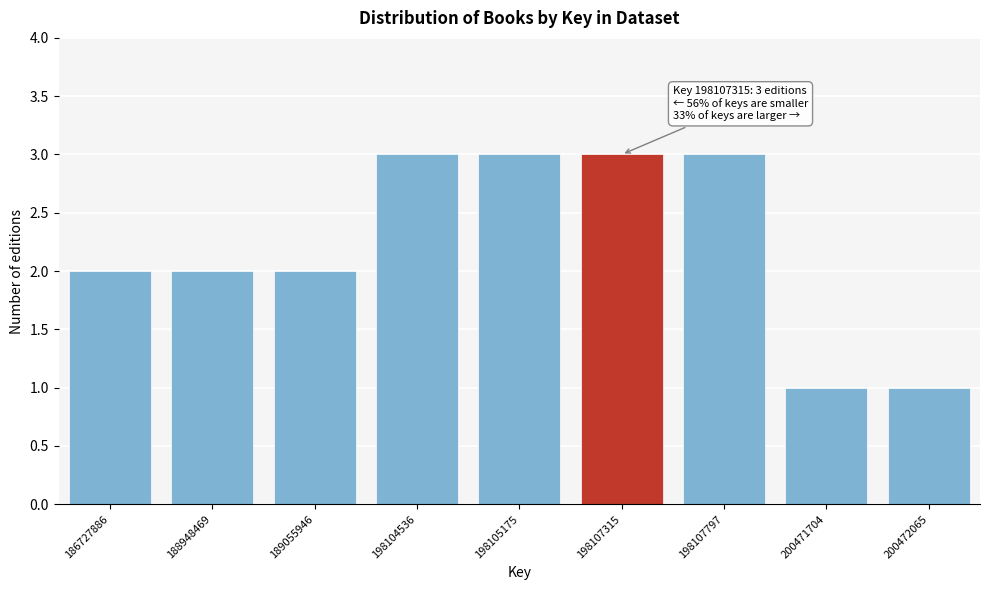

Reading left to right, what are all the values shown in this chart?

186727886=2	188948469=2	189055946=2	198104536=3	198105175=3	198107315=3	198107797=3	200471704=1	200472065=1